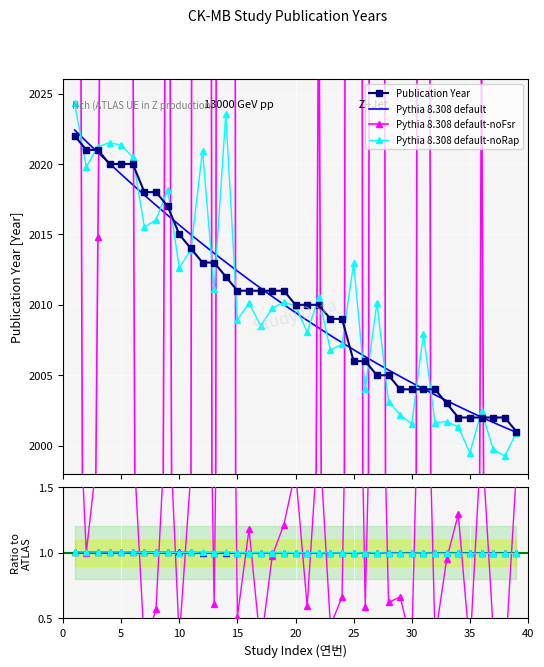

What is the average value of the Pythia 8.308 default-noRap series?

1.0